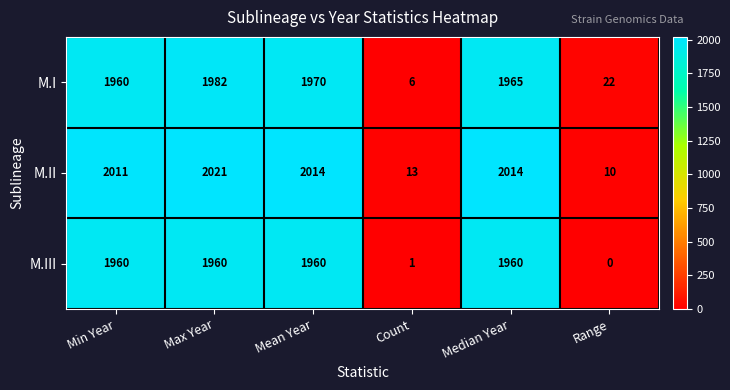

The M.II series shows 2818 at Min Year. True or false?

False